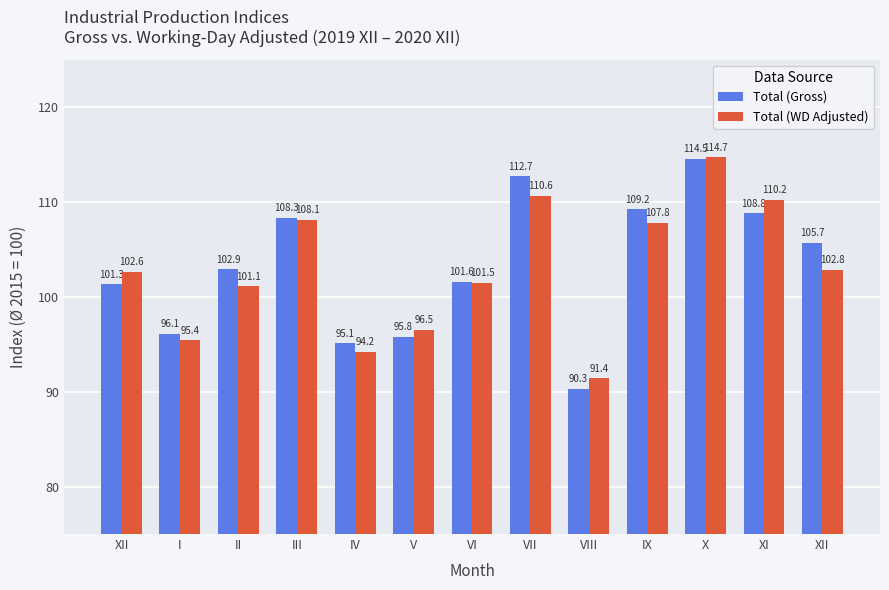

At which category is the sum across all series the highest?

X